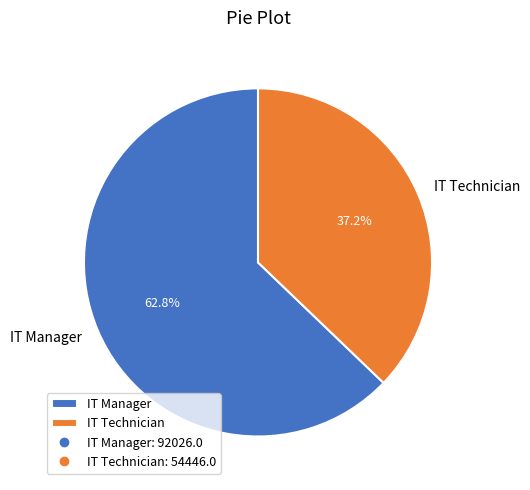

To the nearest percent, what is the difference between the largest and smallest slice percentages?

26%